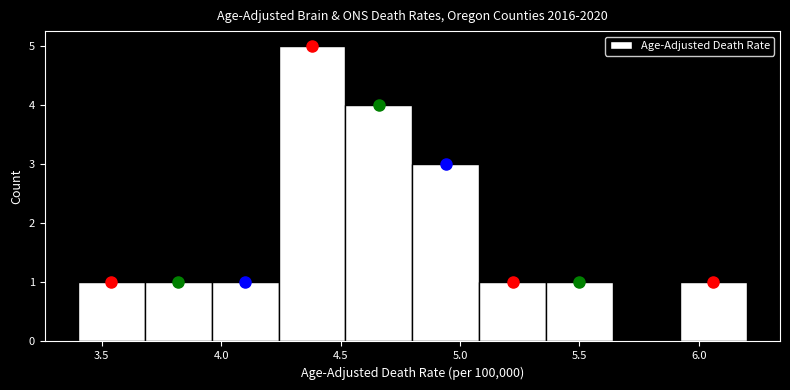

How tall is the bar that spans 4.24 to 4.52 on the x-axis? Neither the bar edges nor the heights are printed on the chart, so give them approximately, as read against the axes.

5